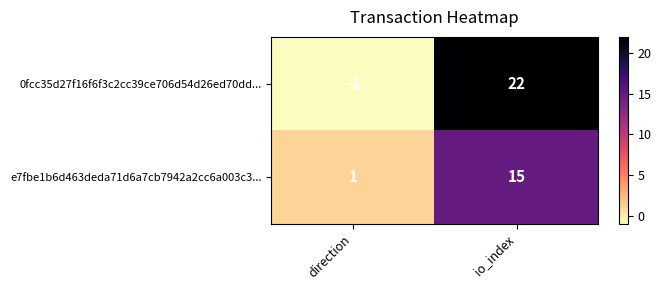

What is the spread (max minus min) of values at io_index?

7